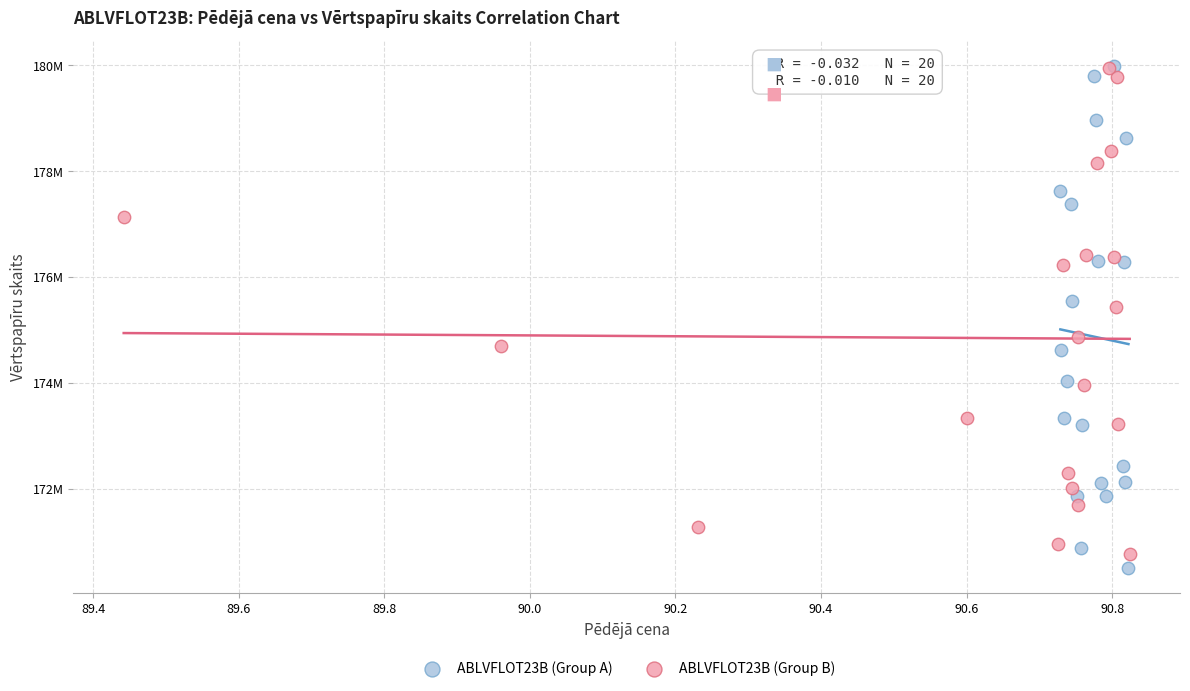

Which series has the largest Y range (max minus min)?

ABLVFLOT23B (Group A)